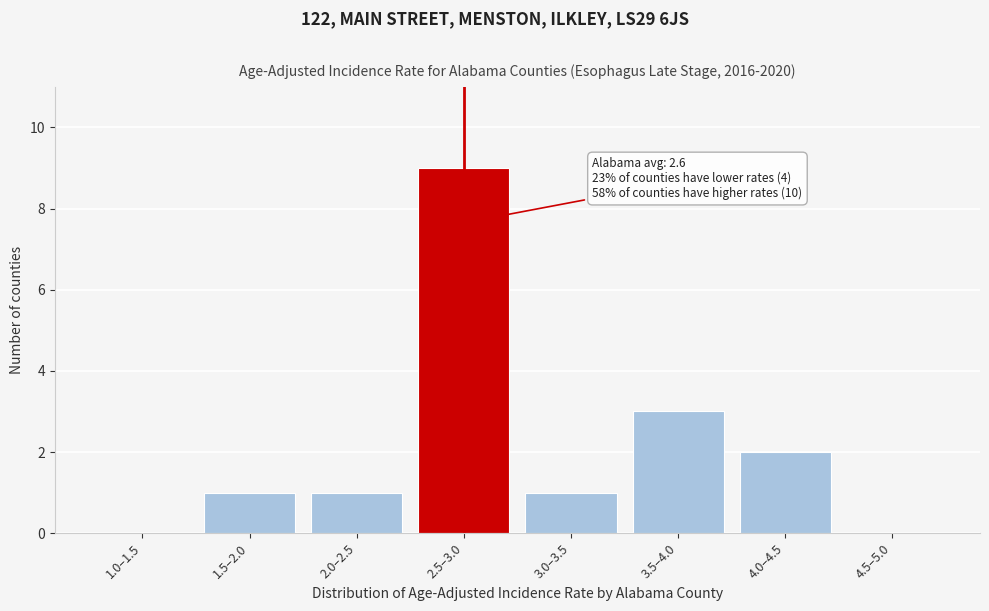

Reading left to right, extract all data points from this chart.

1.0–1.5=0	1.5–2.0=1	2.0–2.5=1	2.5–3.0=9	3.0–3.5=1	3.5–4.0=3	4.0–4.5=2	4.5–5.0=0